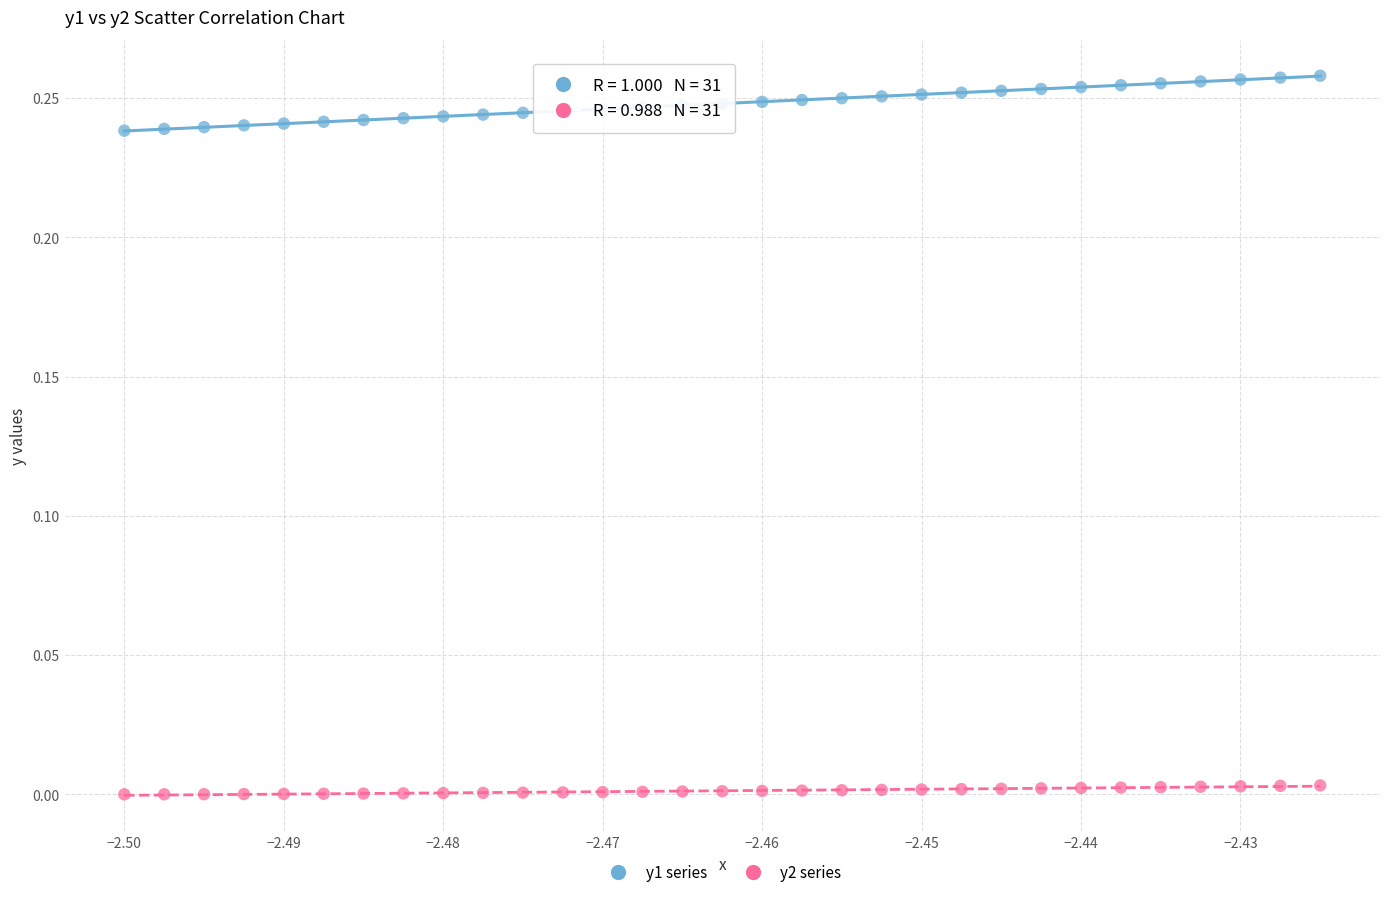

Which series contains the highest Y value?

y1 series